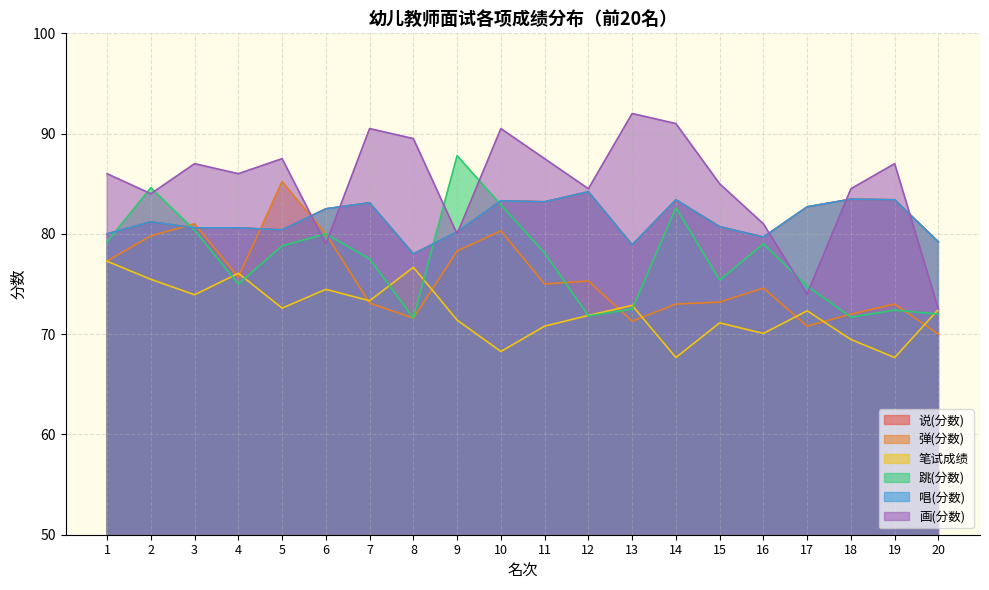

Where do 说(分数) and 画(分数) first cross each other?

5 and 6